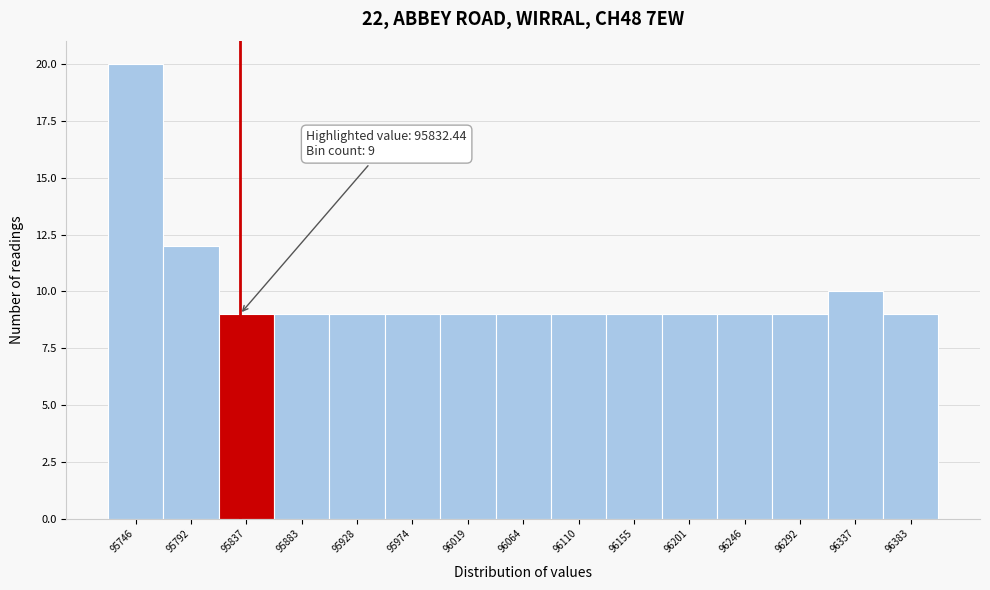

Which range on the x-axis has the tallest bar?

95725 to 95770